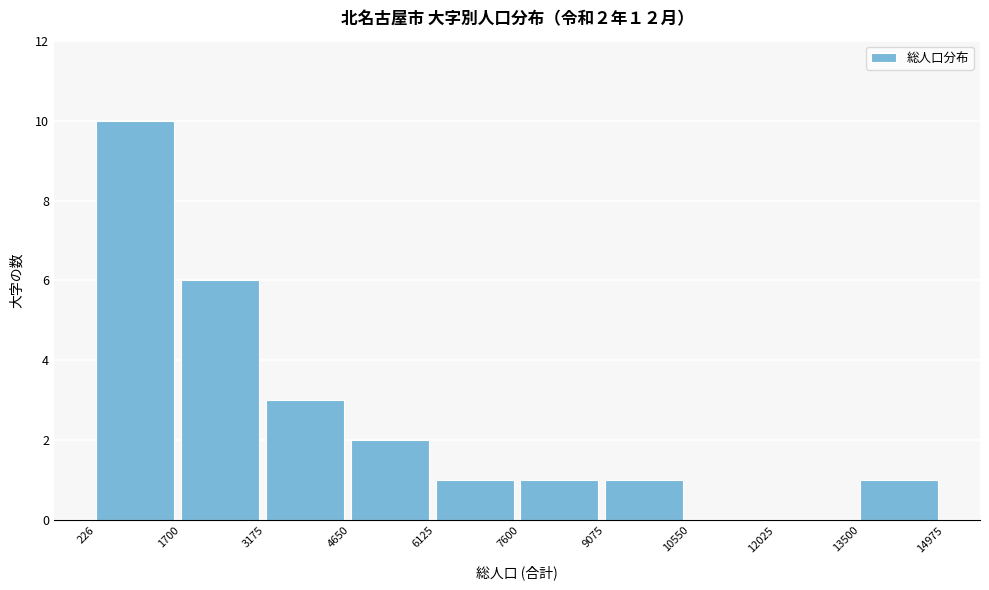

Over which range of the x-axis is the bar tallest?

226 to 1700